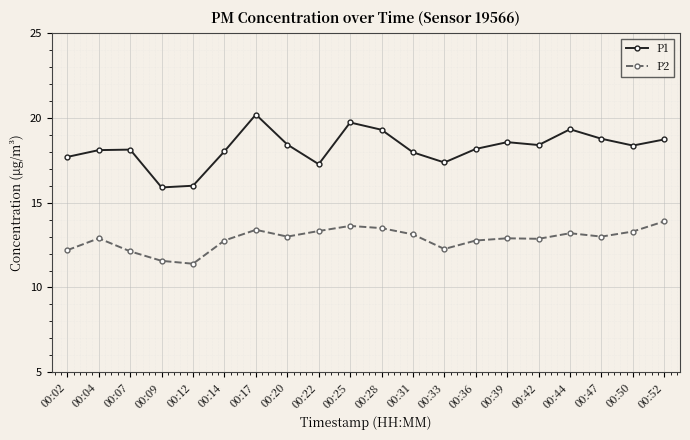

Which series has the widest spread of values?

P1